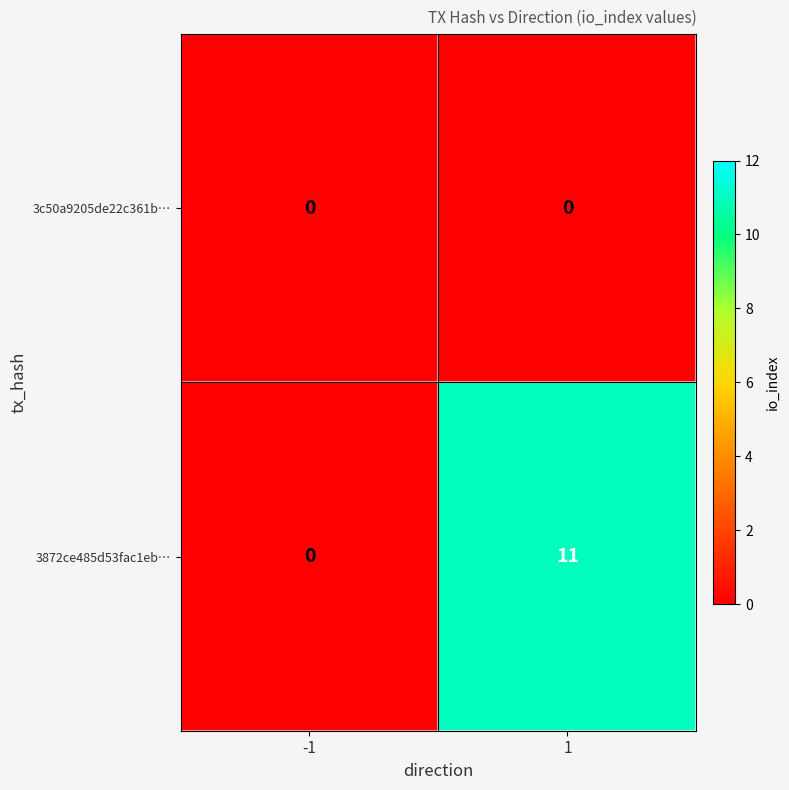

List the series in order of their peak value, highest first.

3872ce485d53fac1eb…, 3c50a9205de22c361b…